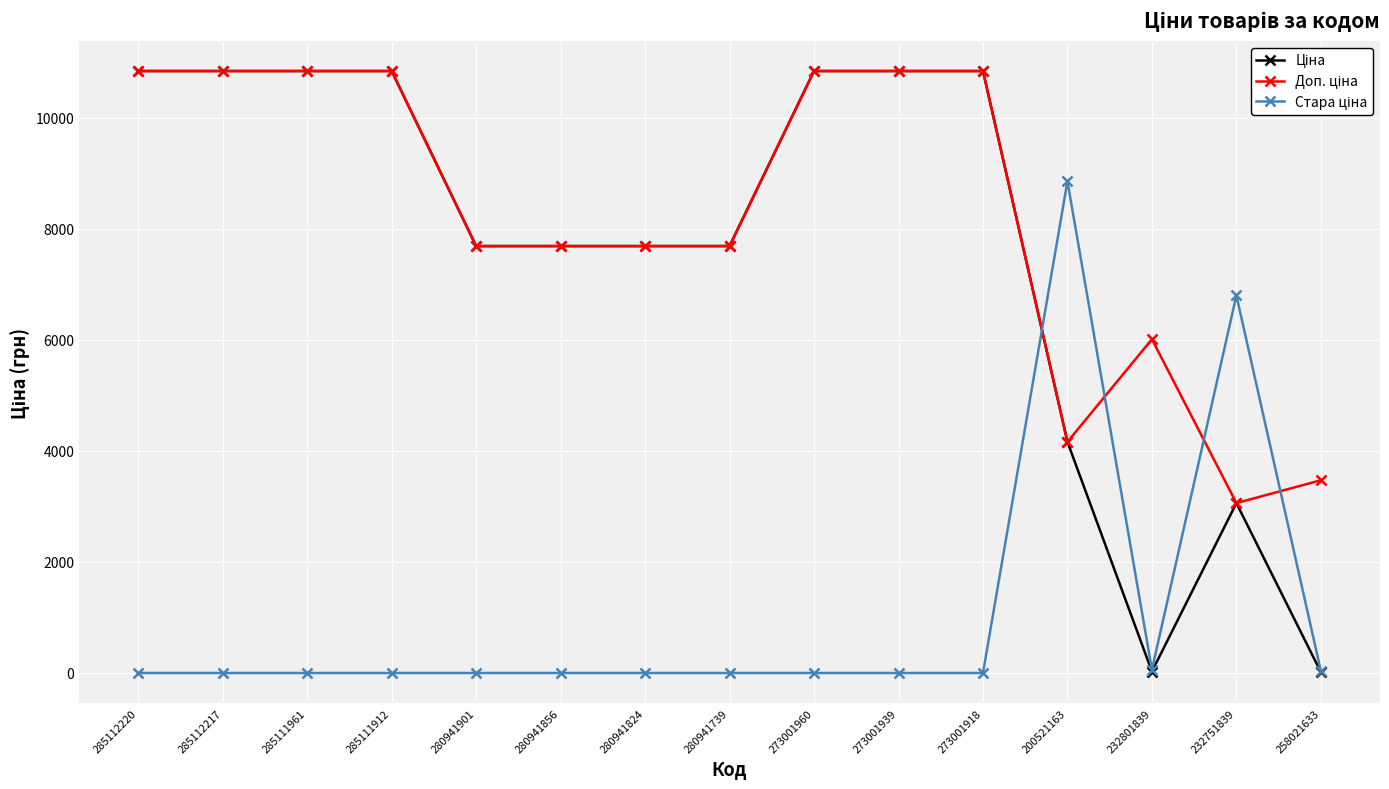

At how many categories does at least one series exceed 7635?

12